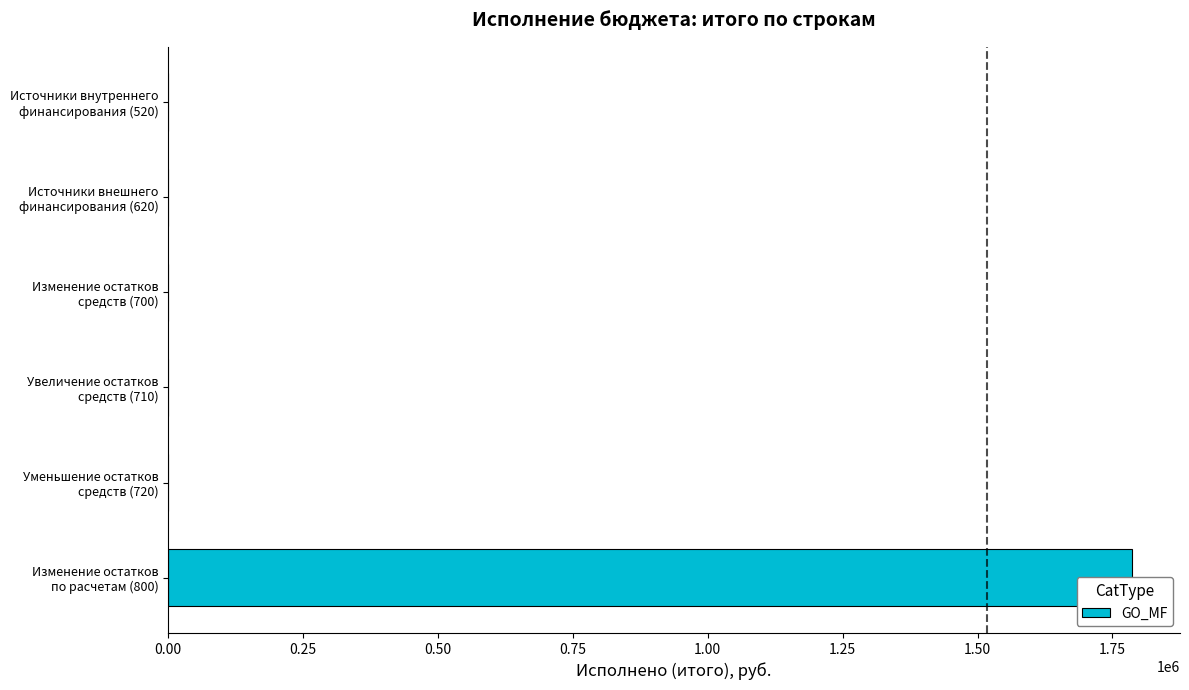

Between Увеличение остатков средств (710) and Источники внешнего финансирования (620), which is larger?

Увеличение остатков средств (710)